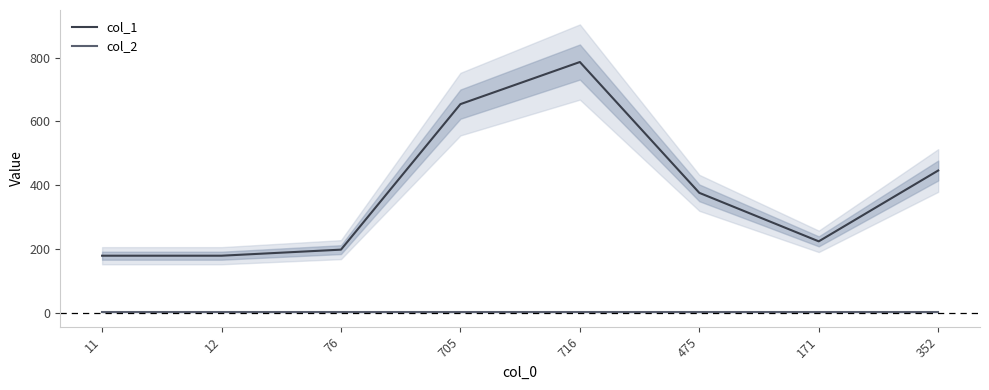

True or false: col_2 has more than 1 points higher than both neighbors.

False